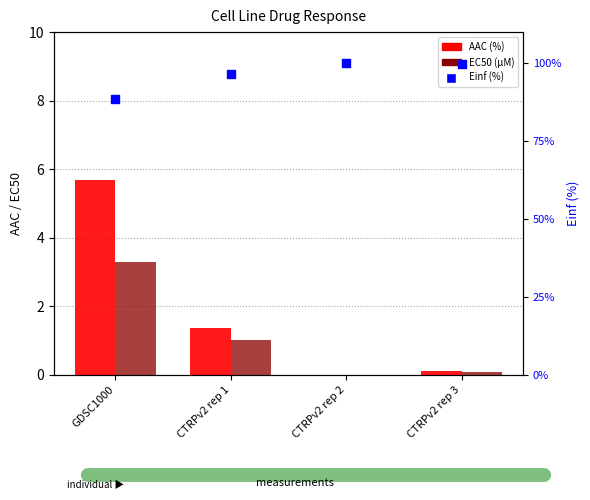

Which series has the widest spread of Y values?

Einf (%)